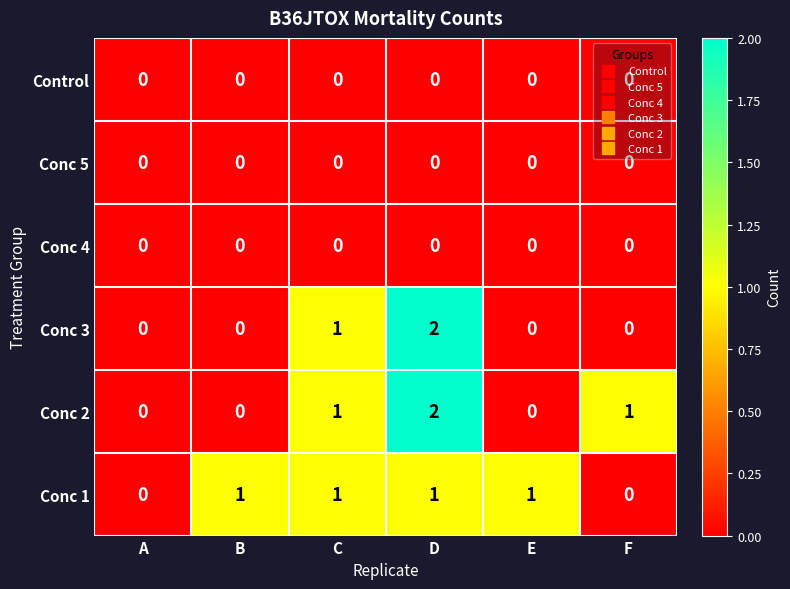

Is it true that Conc 2 equals 1 at D?

False